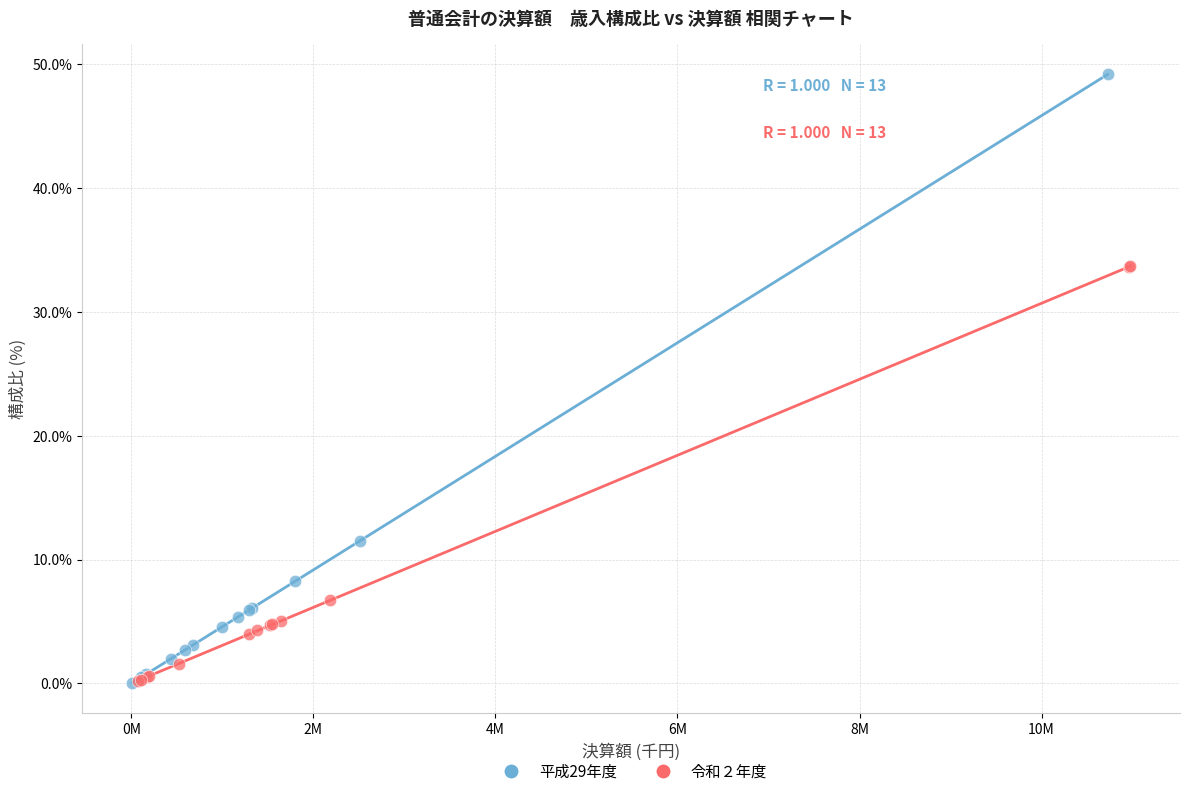

Which series reaches the maximum Y coordinate?

平成29年度